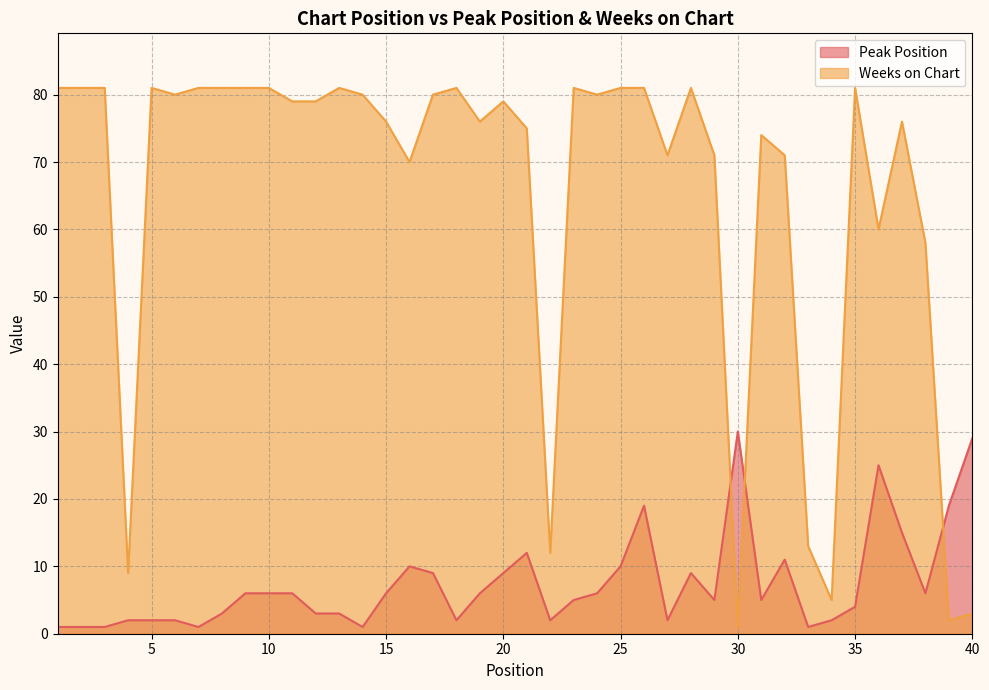

Is the value of Peak Position at 28 greater than the value of Weeks on Chart at 34?

Yes